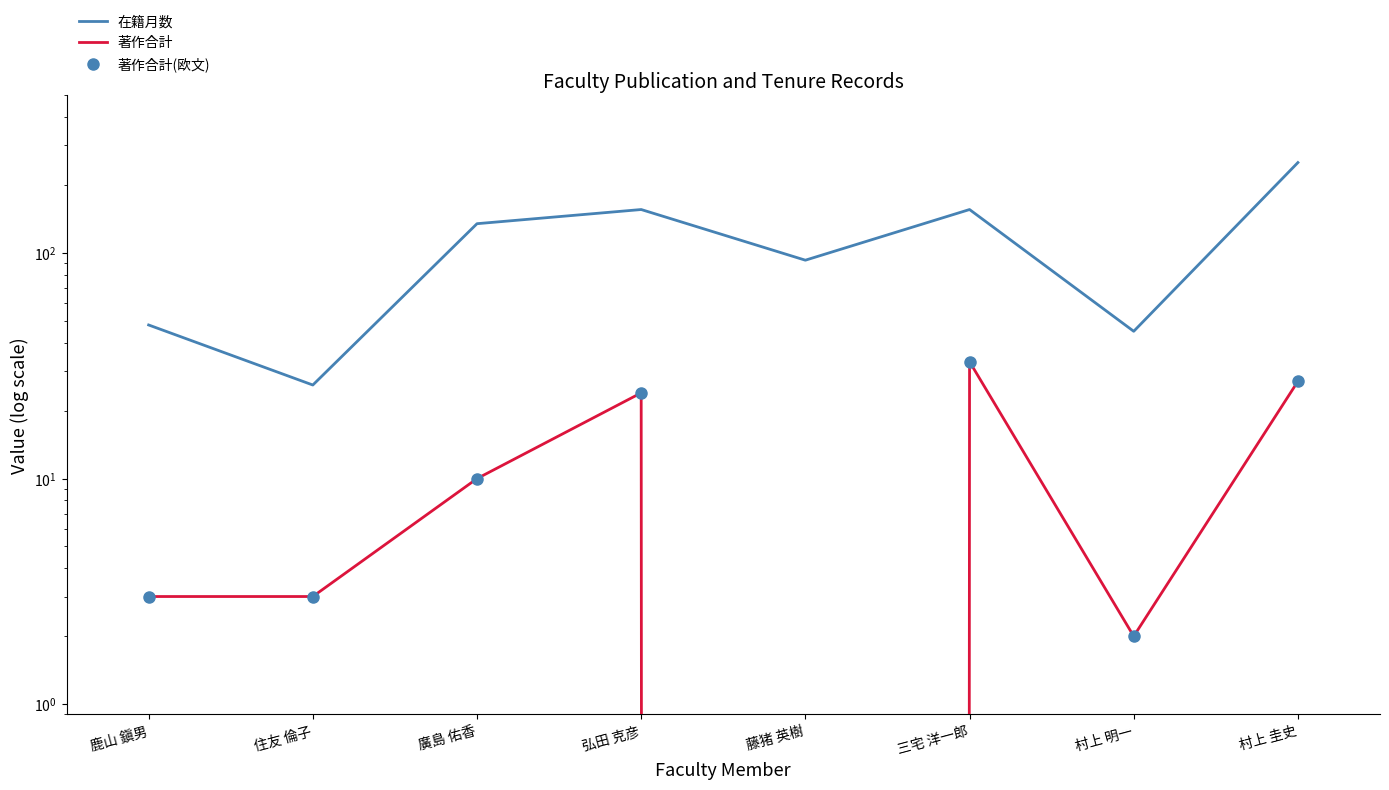

What is the maximum value for 著作合計?

33